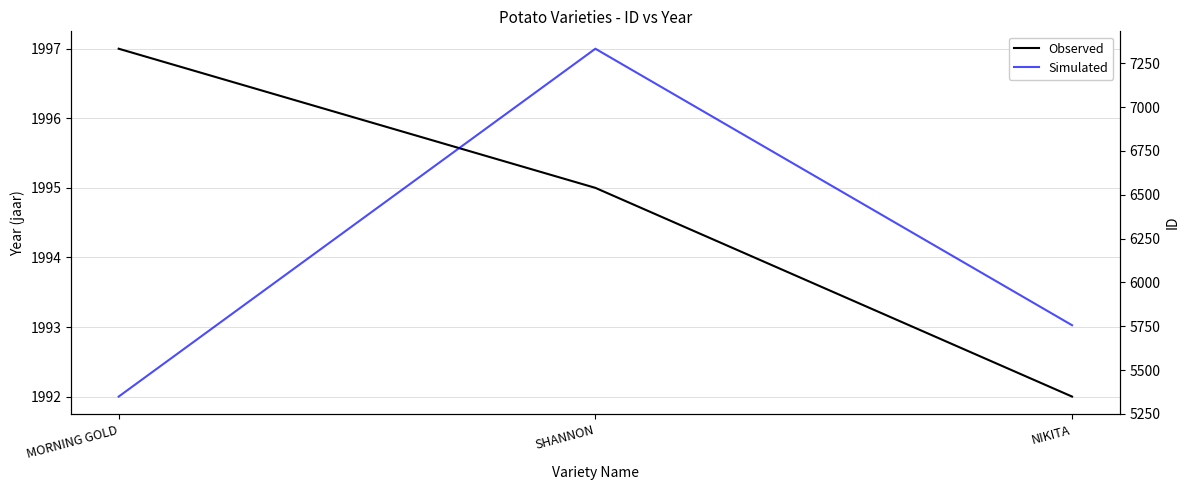

What position from the right is SHANNON?

2